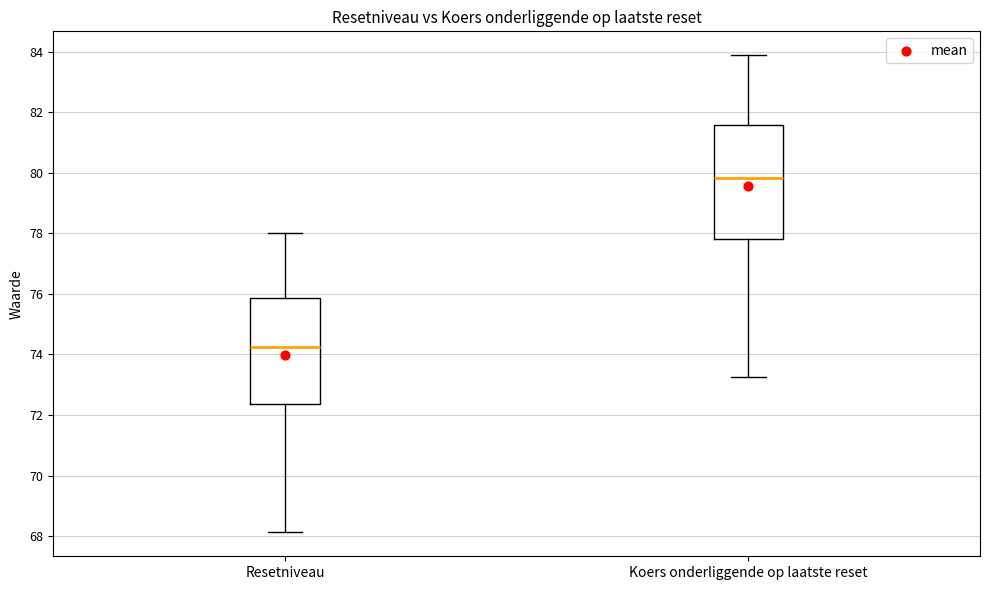

Where does the upper whisker of the box for Koers onderliggende op laatste reset end on the y-axis? The values are not printed on the chart, so give them approximately, as read against the axis.

83.8